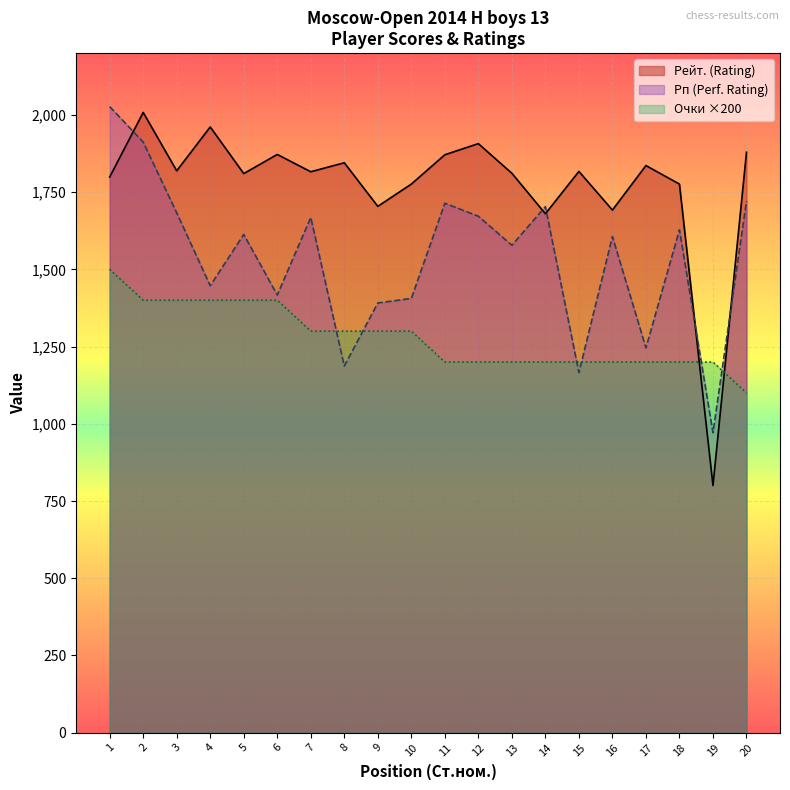

Which label corresponds to the smallest value in the chart?

19